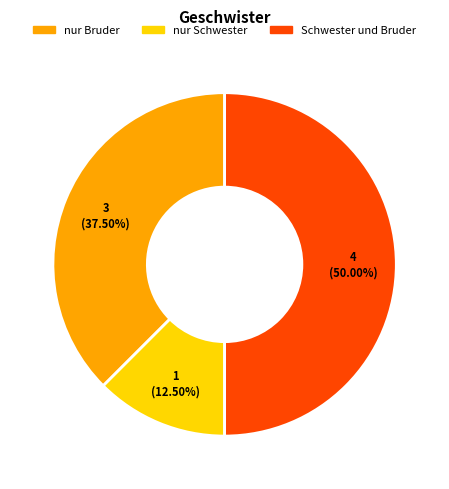

What is the smallest slice in the pie chart?

nur Schwester